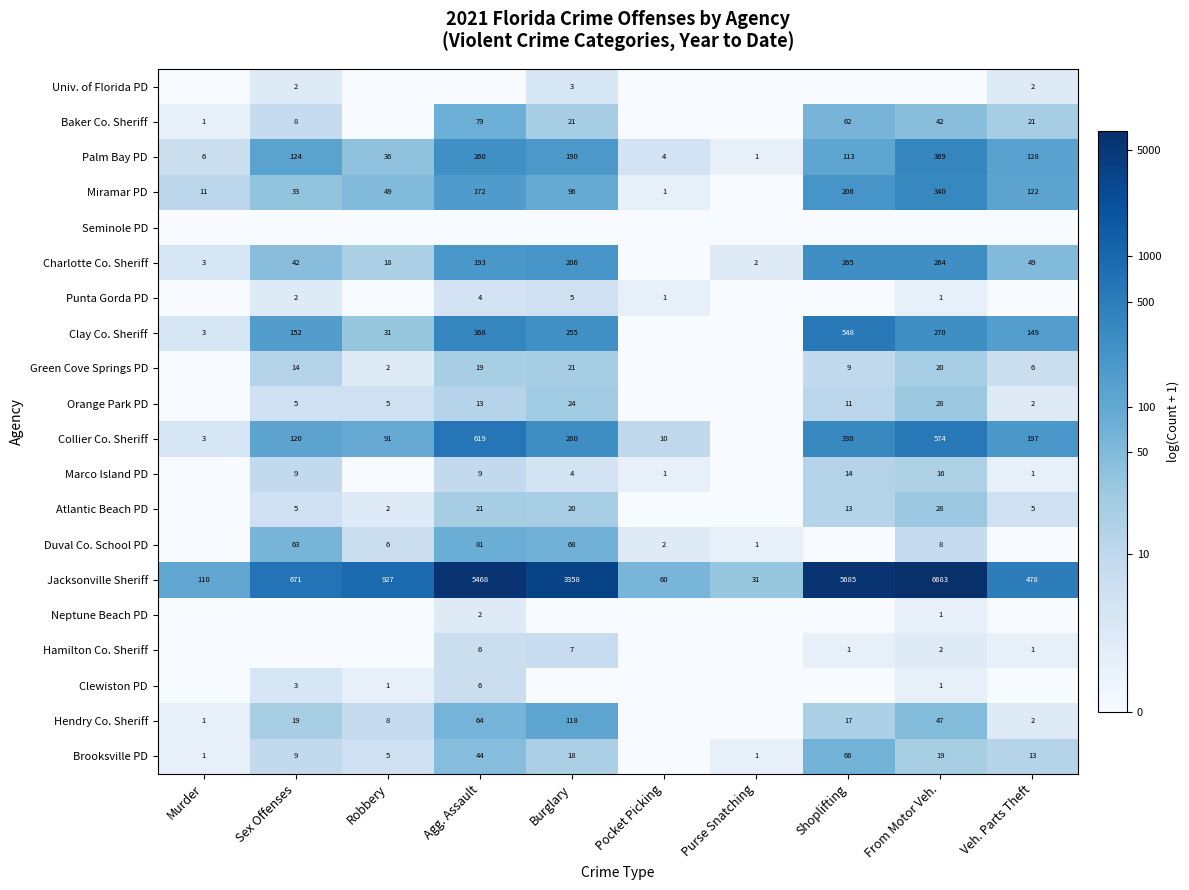

The Hamilton Co. Sheriff series shows 2 at Agg. Assault. True or false?

False